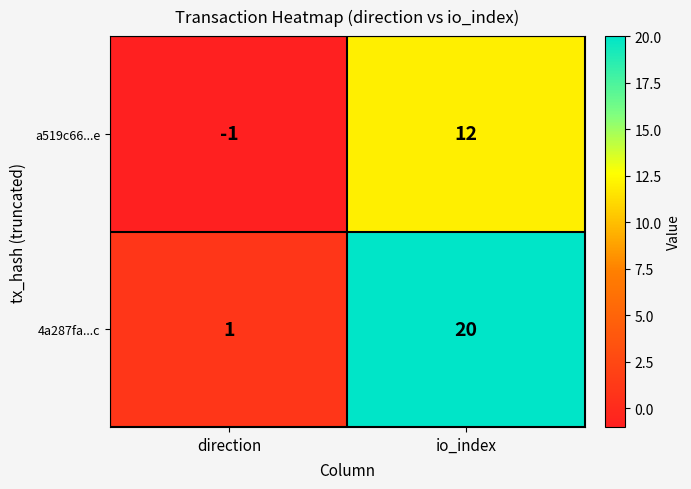

The value of 4a287fa...c at io_index is 32. True or false?

False